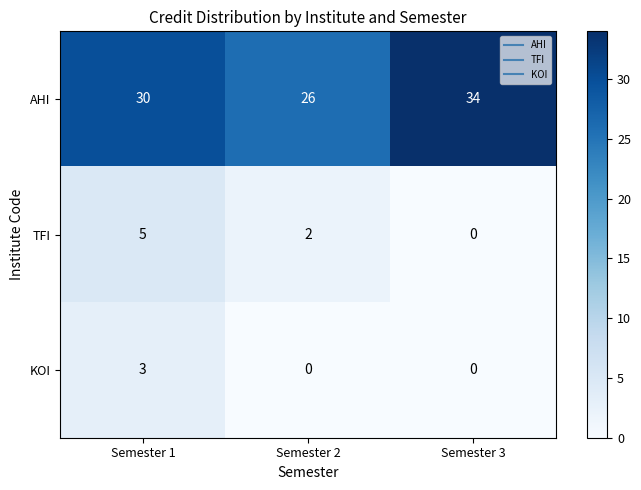

Which series has the largest range (max minus min)?

AHI